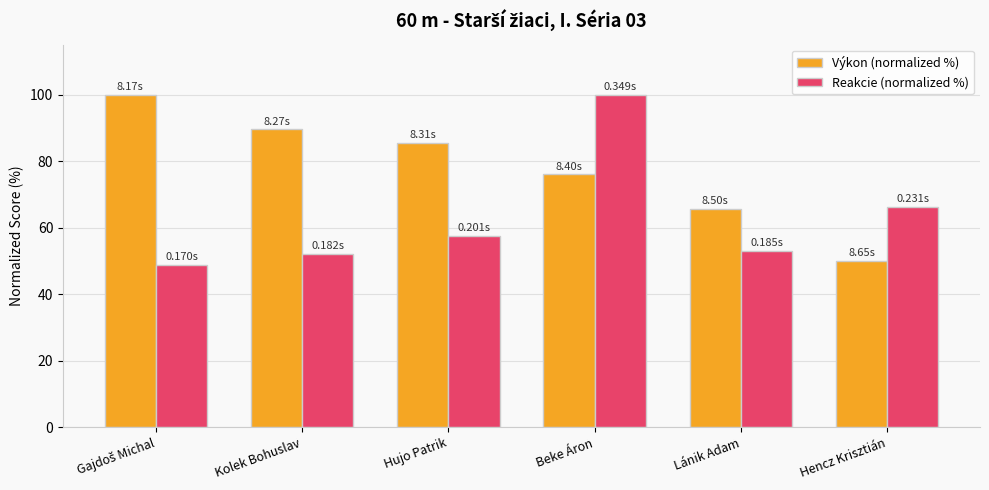

What are all the series names shown in the legend?

Výkon (normalized %), Reakcie (normalized %)